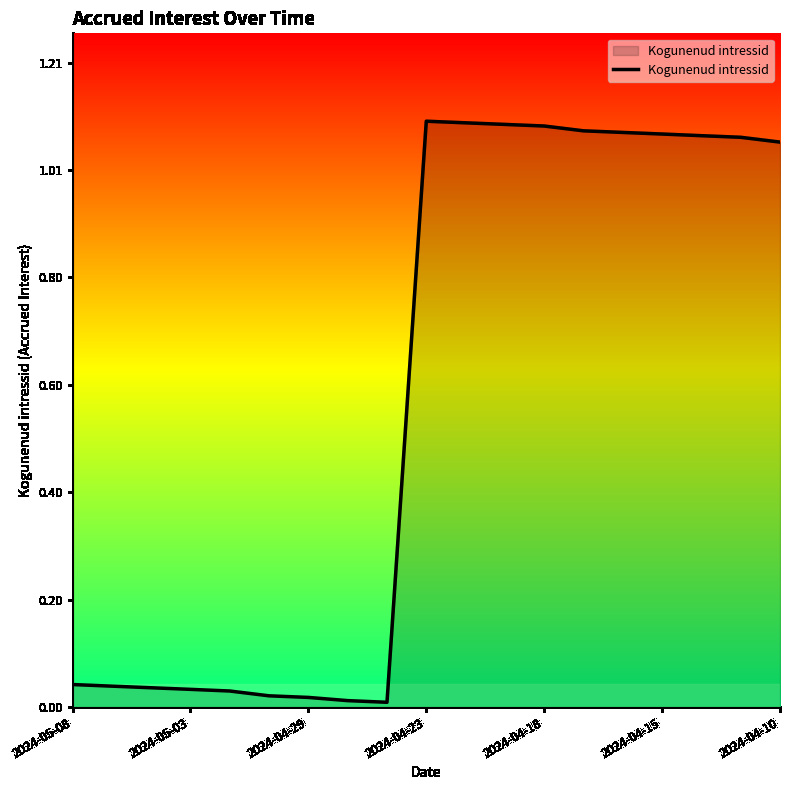

True or false: the data shows 0.2 at 2024-04-18.

False